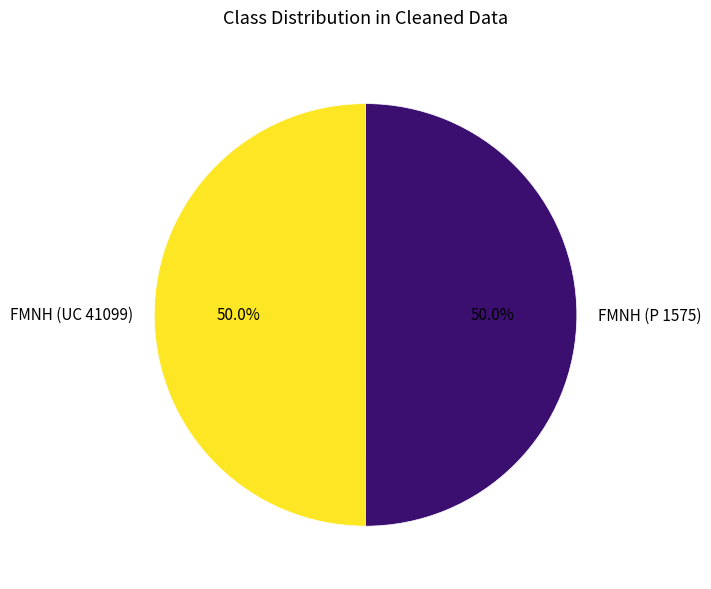

The FMNH (UC 41099) slice represents 58% of the pie. True or false?

False